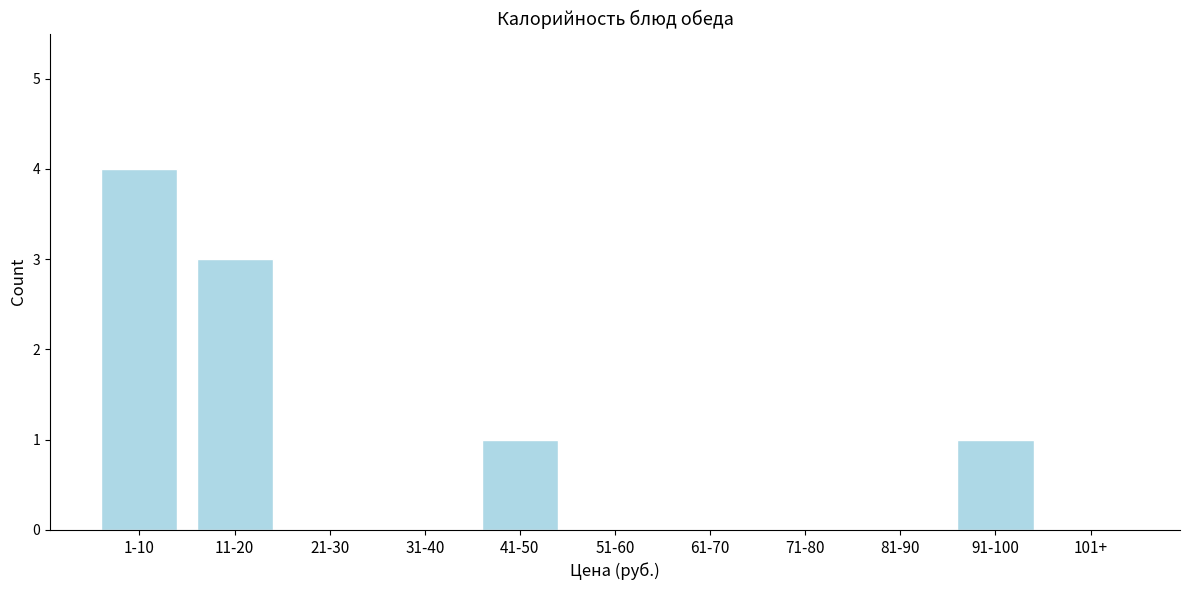

Reading right to left, transcribe all the data shown in this chart.

101+=0	91-100=1	81-90=0	71-80=0	61-70=0	51-60=0	41-50=1	31-40=0	21-30=0	11-20=3	1-10=4